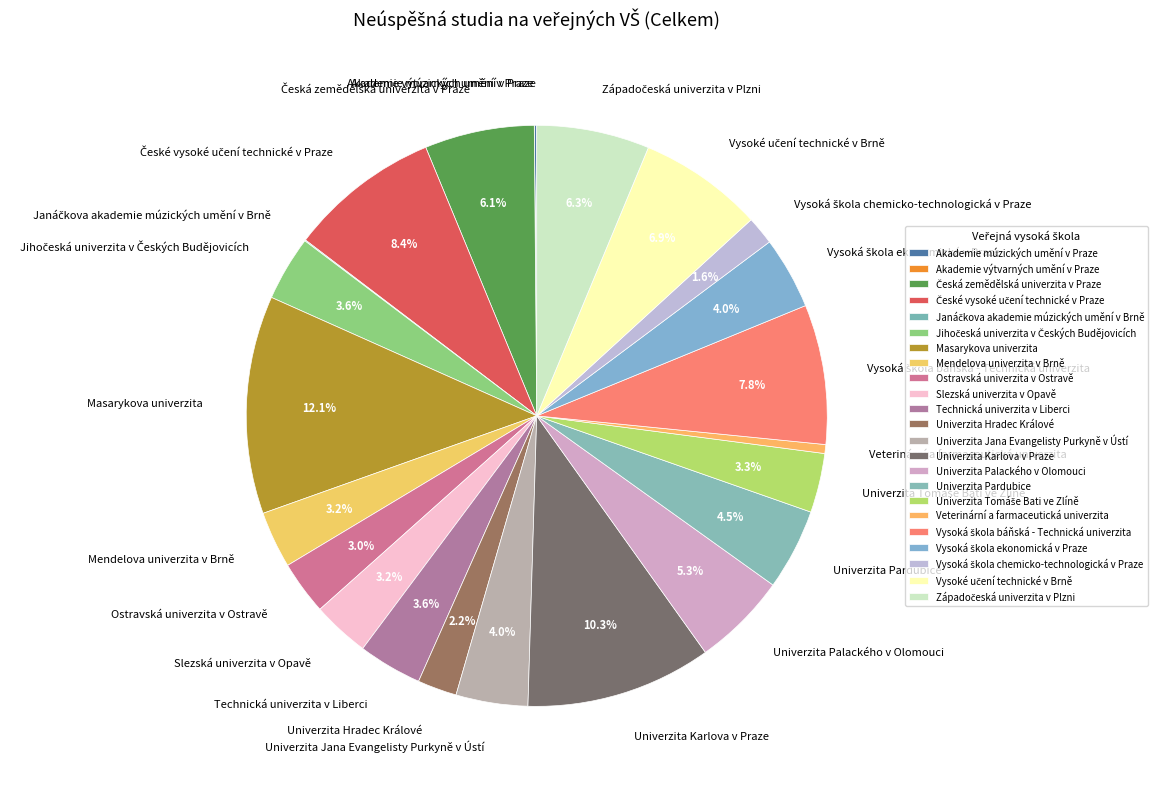

Is it true that Ostravská univerzita v Ostravě is 15% of the pie?

False